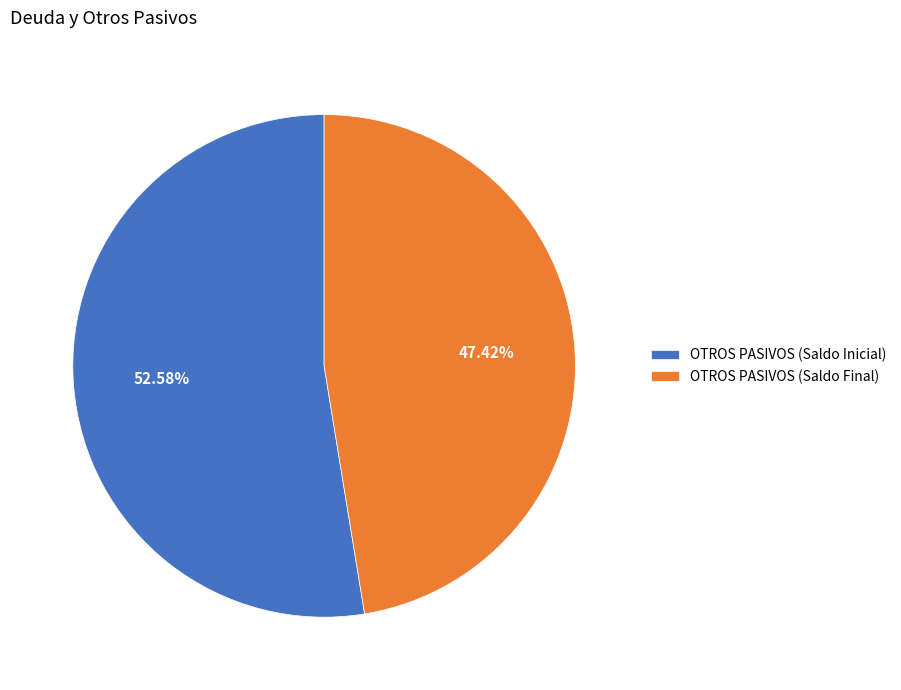

Between OTROS PASIVOS (Saldo Final) and OTROS PASIVOS (Saldo Inicial), which is larger?

OTROS PASIVOS (Saldo Inicial)